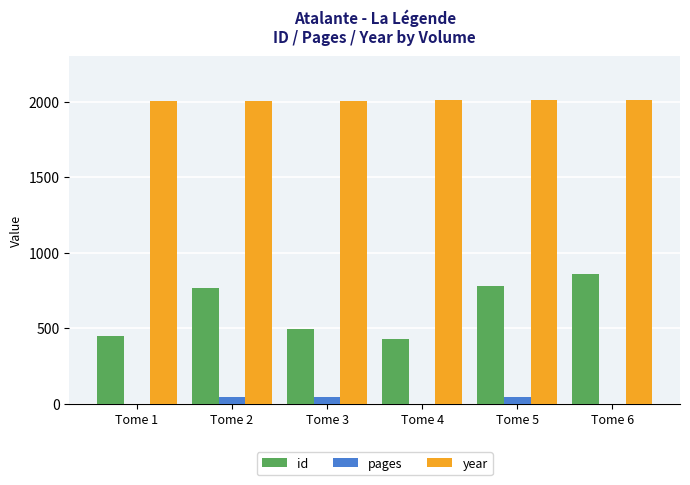

What is the sum of all id values?

3778